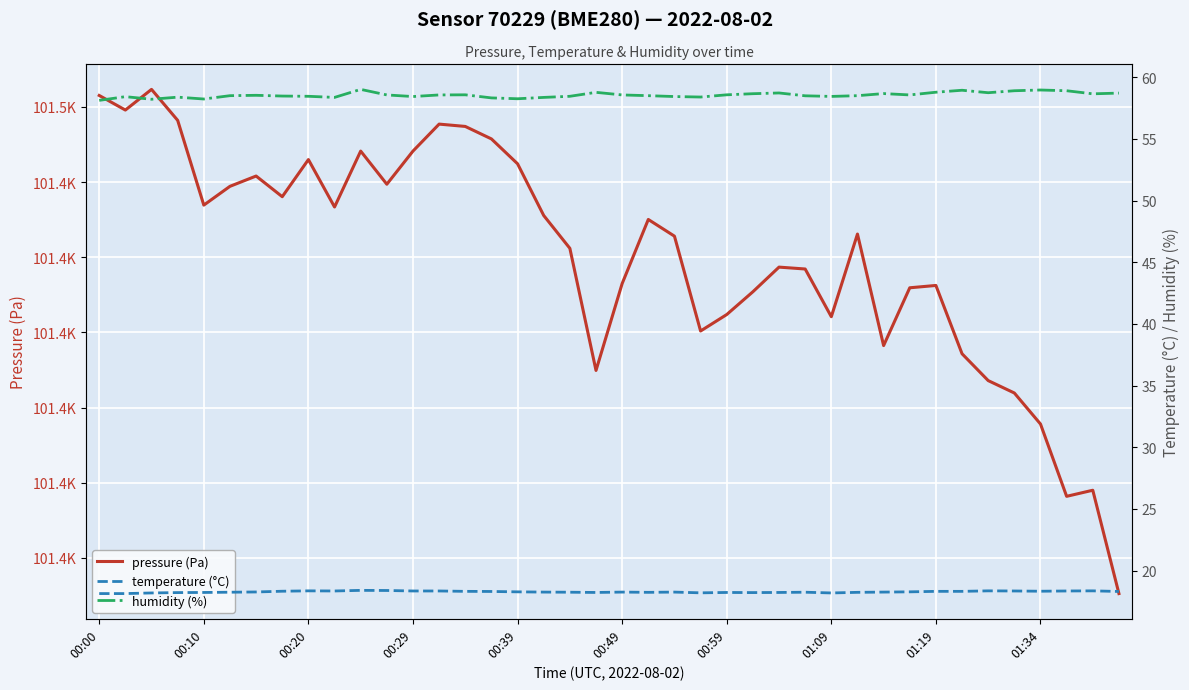

Which series has the largest range (max minus min)?

pressure (Pa)